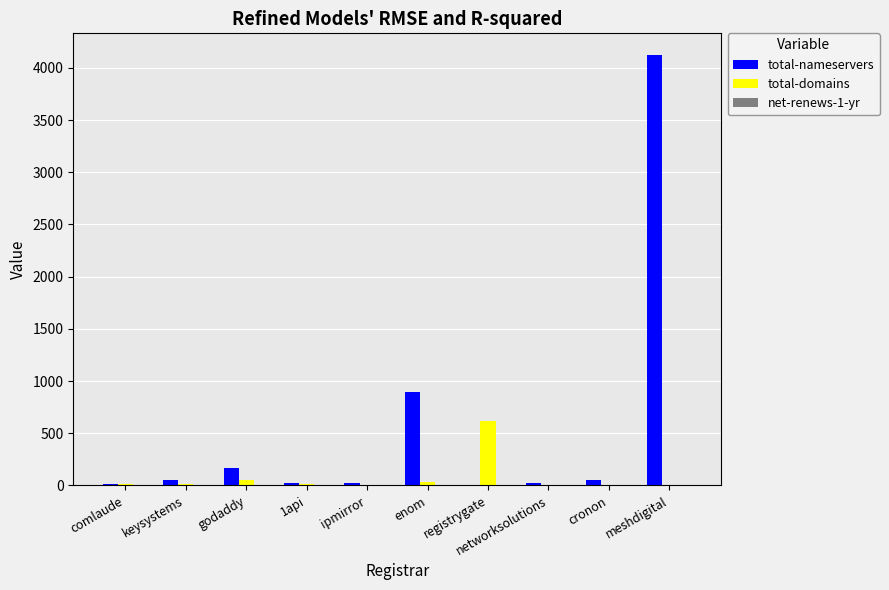

The value of total-nameservers at meshdigital is 6420. True or false?

False